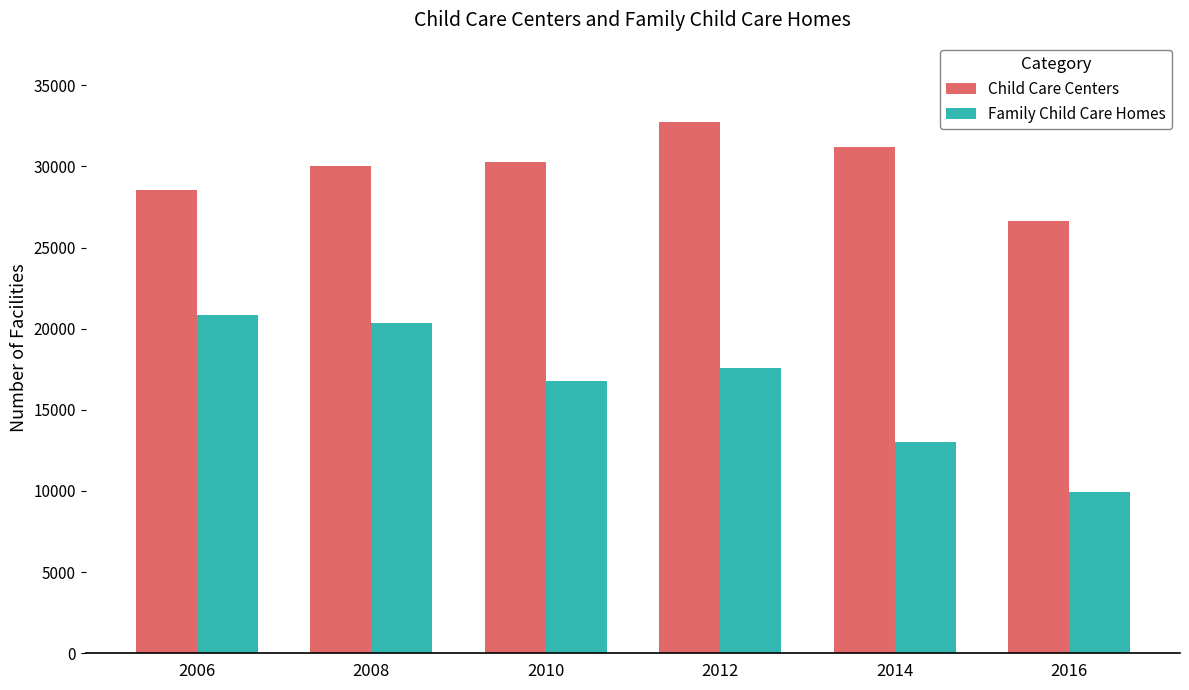

Are the bars grouped side by side (vs. stacked)?

Yes